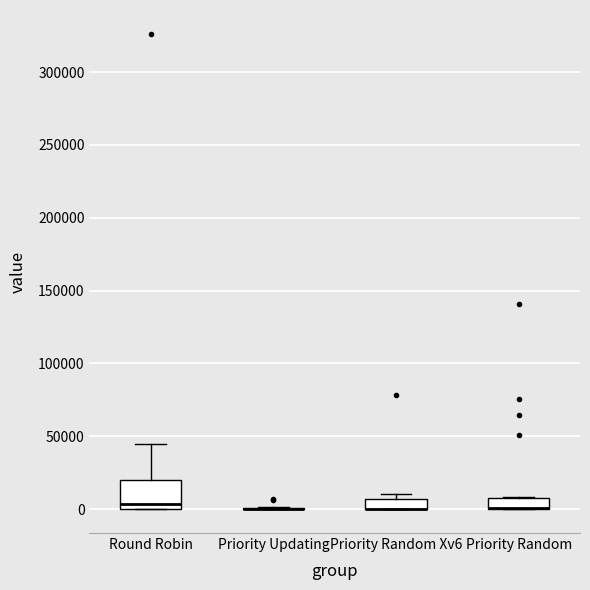

Where is the upper edge of the box for Priority Random on the y-axis? The values are not printed on the chart, so give them approximately, as read against the axis.

10000